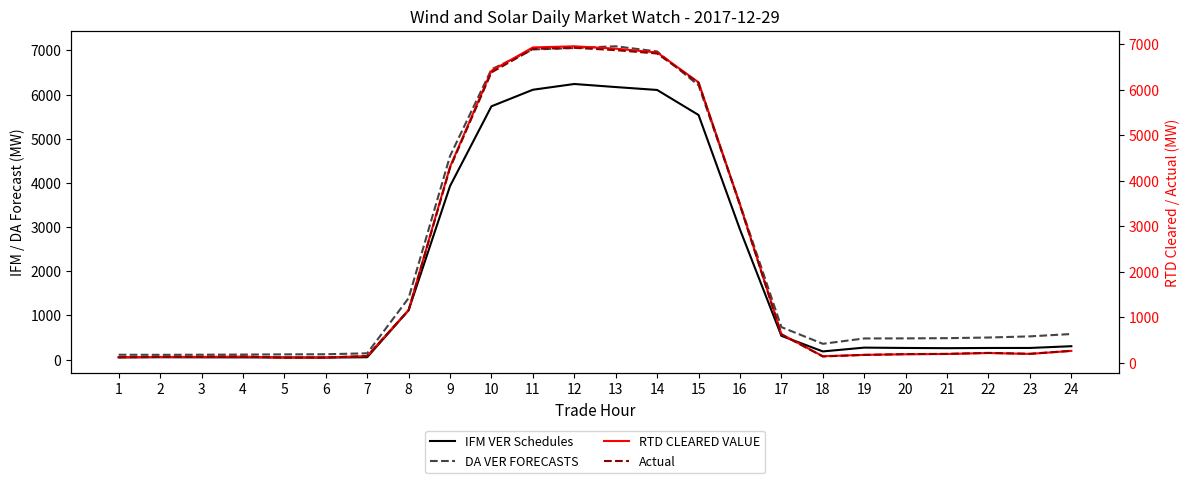

Which category has the lowest value across all series?

6